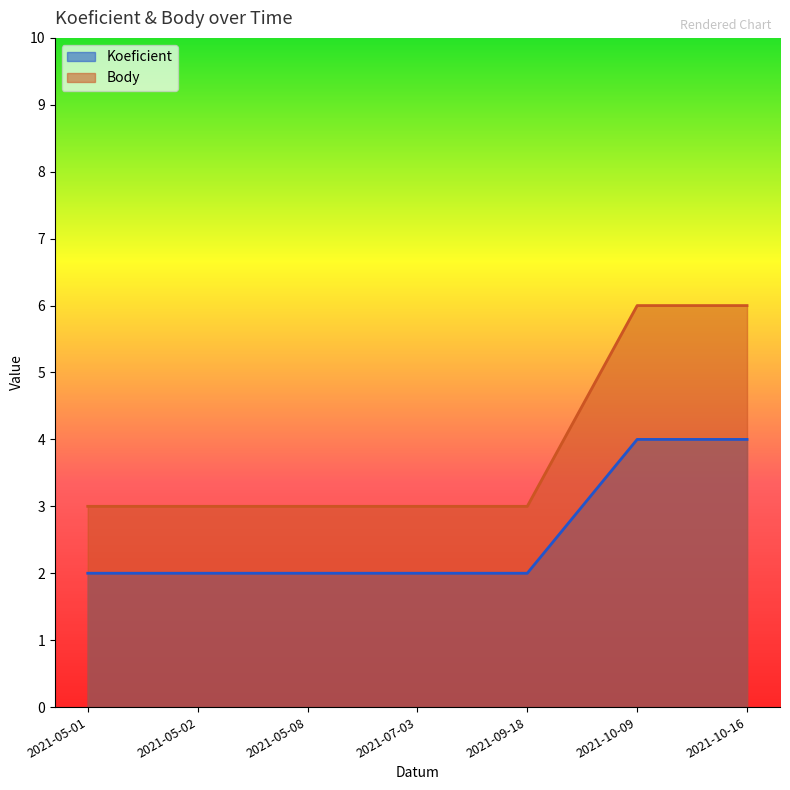

Is it true that Koeficient equals 2 at 2021-09-18?

True